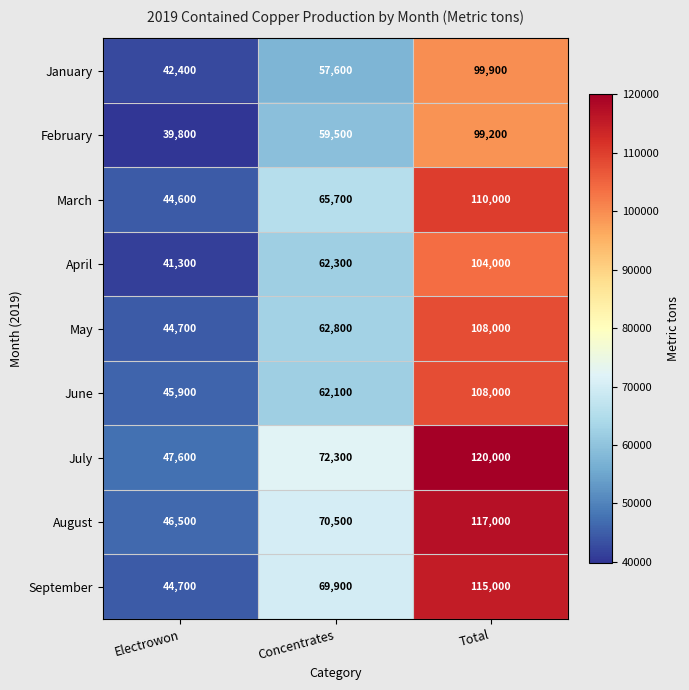

Which series has the widest spread of values?

July